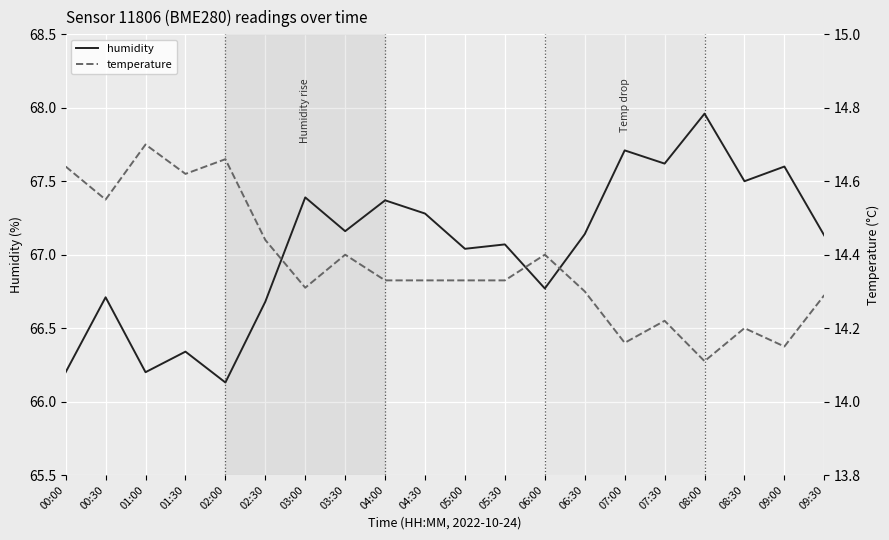

Is the value of humidity at 09:30 greater than the value of temperature at 09:00?

Yes